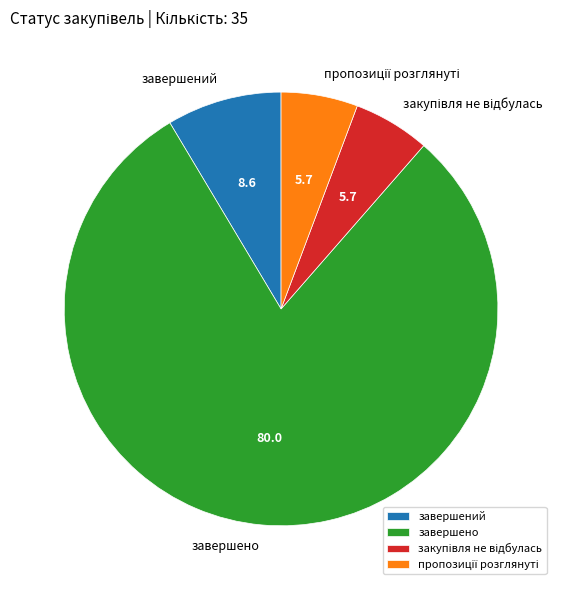

Which category accounts for the majority?

завершено